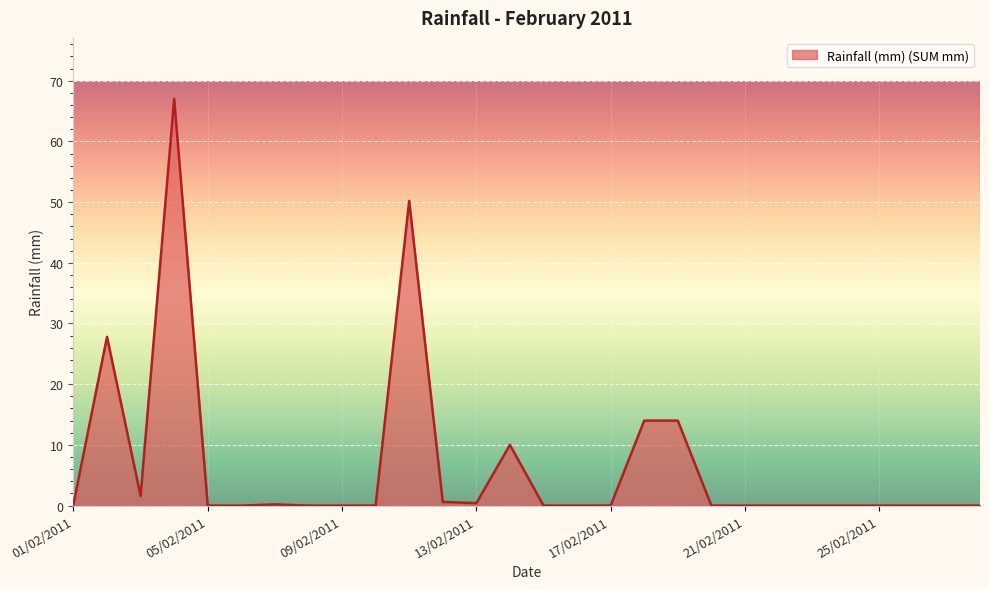

What is the difference between the maximum and minimum values?

67.0